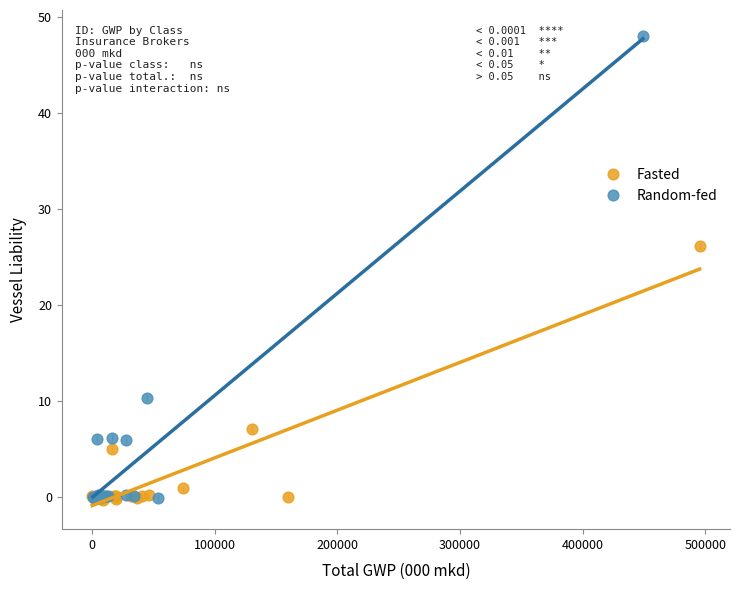

Which series contains the highest Y value?

Random-fed